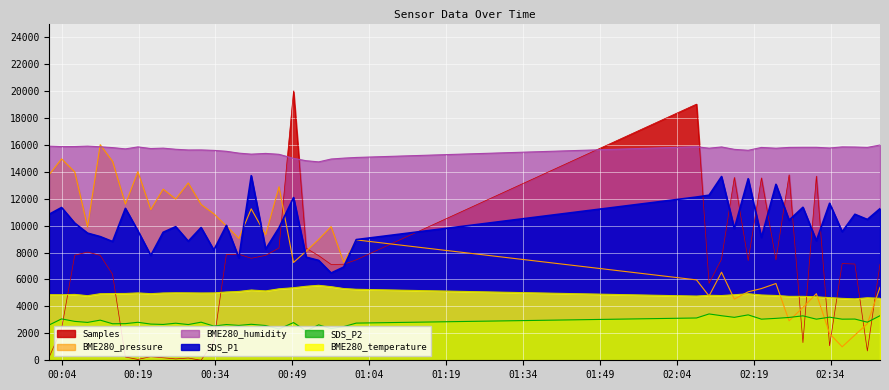

What is the total value across all series at 2022/10/08 02:43:39?

47700.3